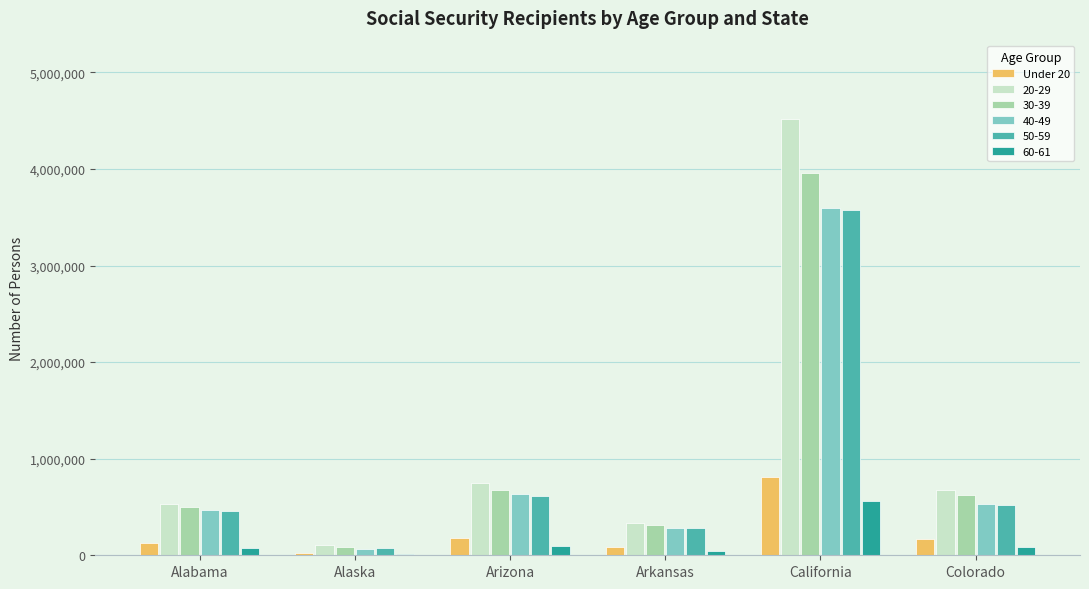

Does the chart contain stacked bars?

No